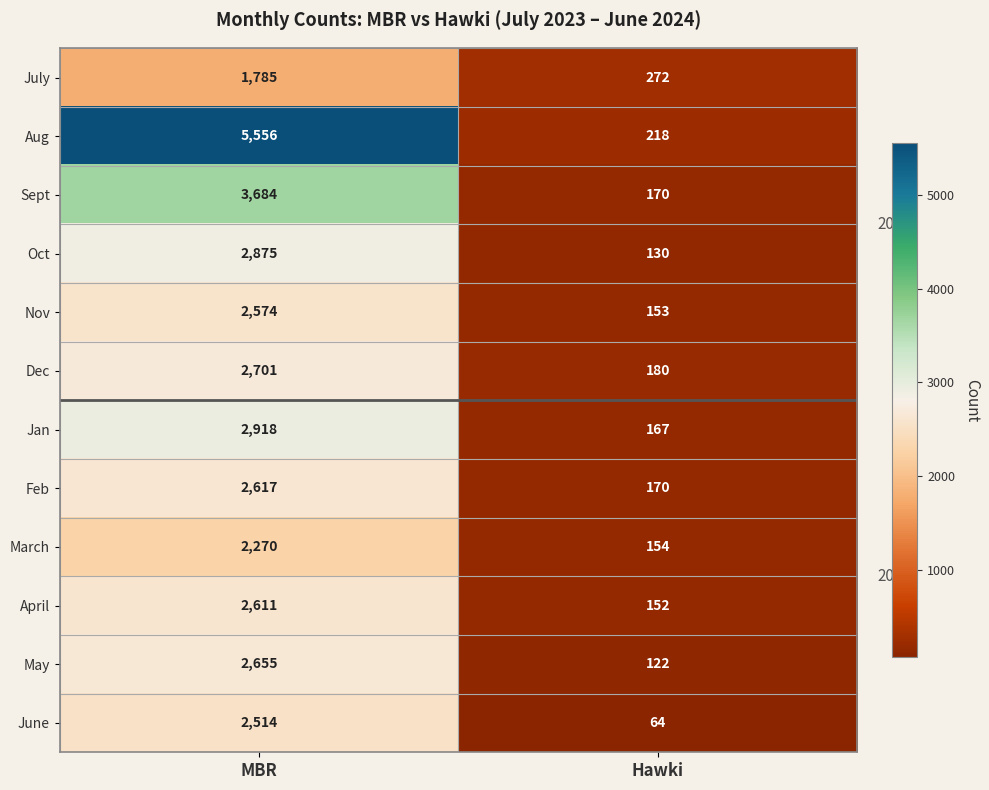

The value of Jan at MBR is 1989. True or false?

False